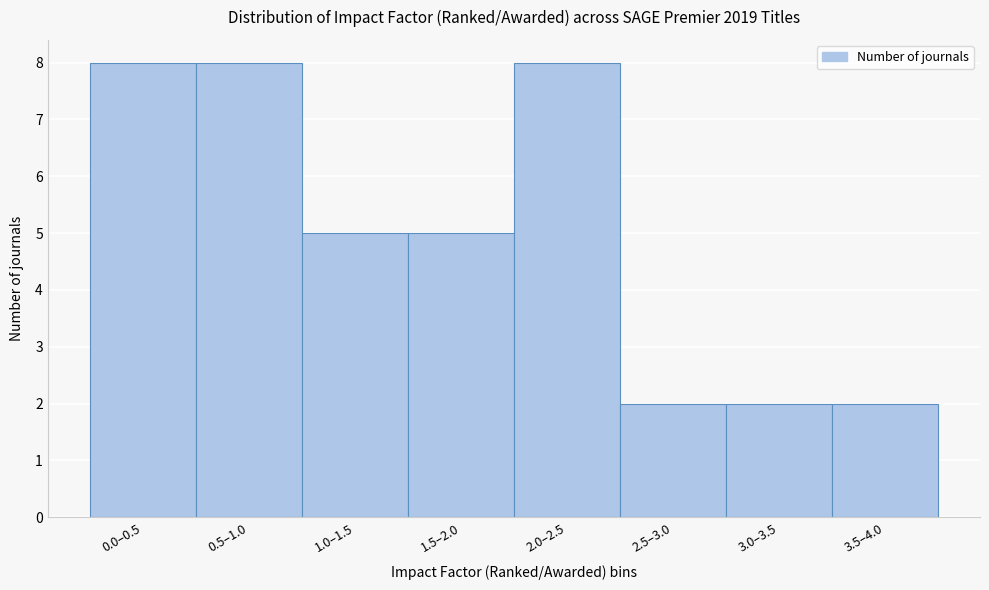

Reading left to right, what are all the values shown in this chart?

0.0–0.5=8	0.5–1.0=8	1.0–1.5=5	1.5–2.0=5	2.0–2.5=8	2.5–3.0=2	3.0–3.5=2	3.5–4.0=2